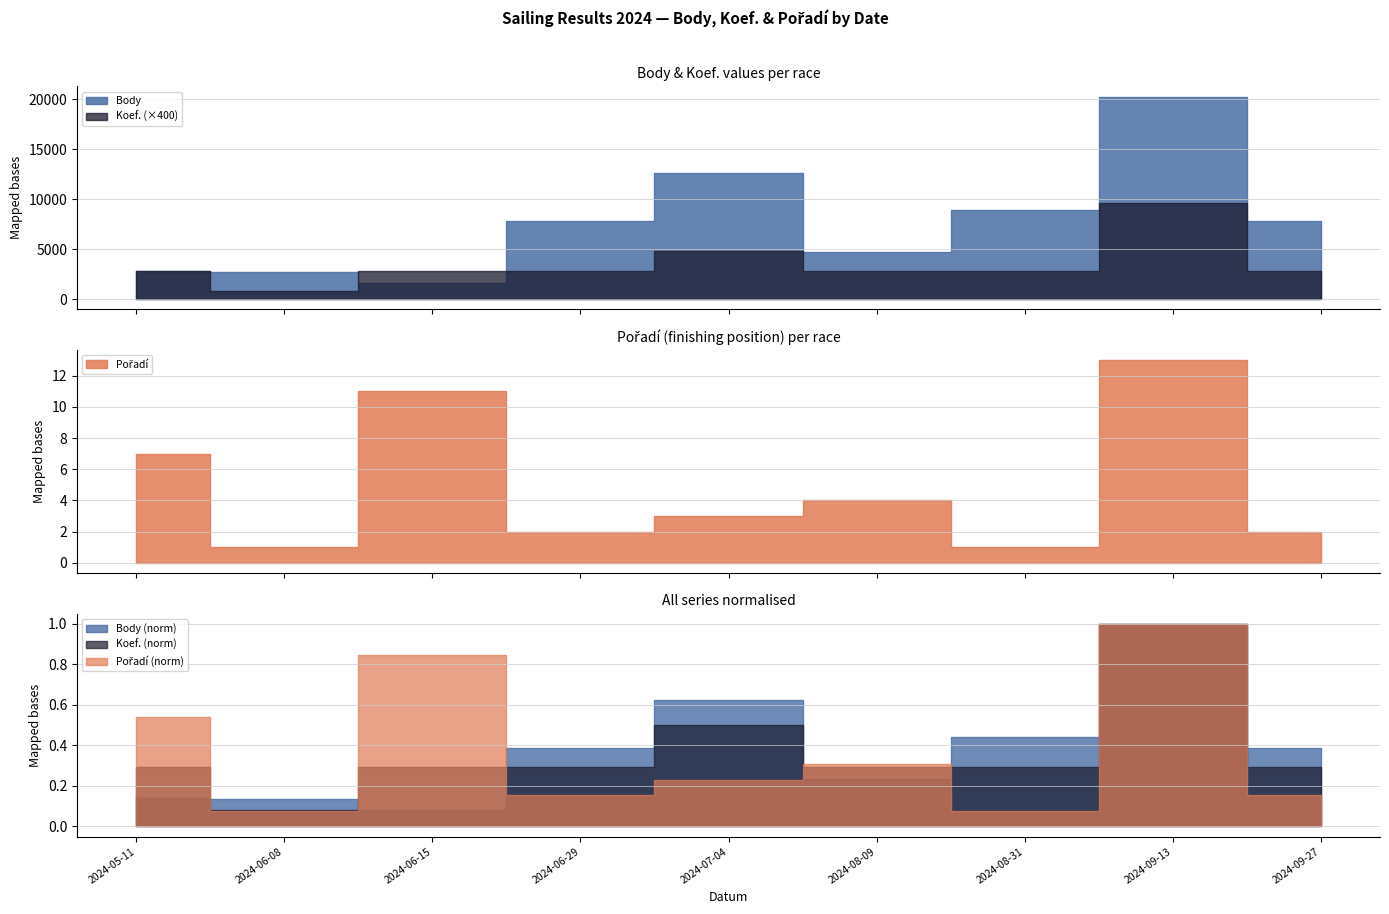

Between 2024-08-31 and 2024-09-13, which series saw the biggest shift?

Body